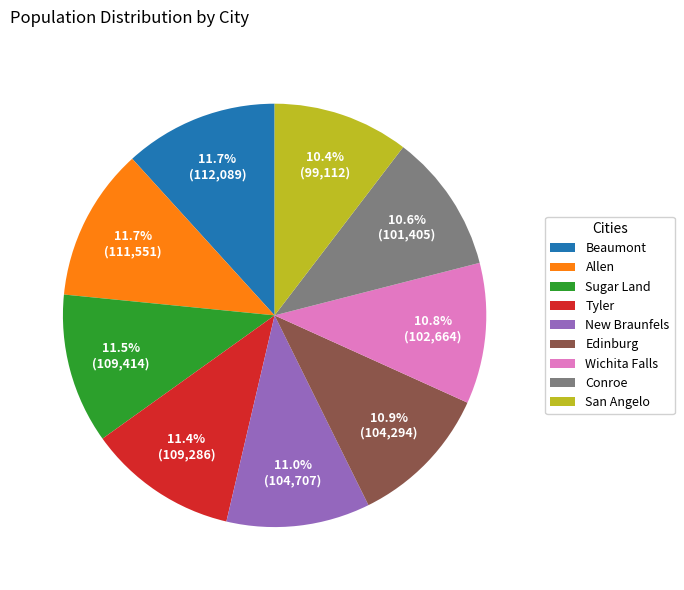

Which has a higher value, Allen or Conroe?

Allen